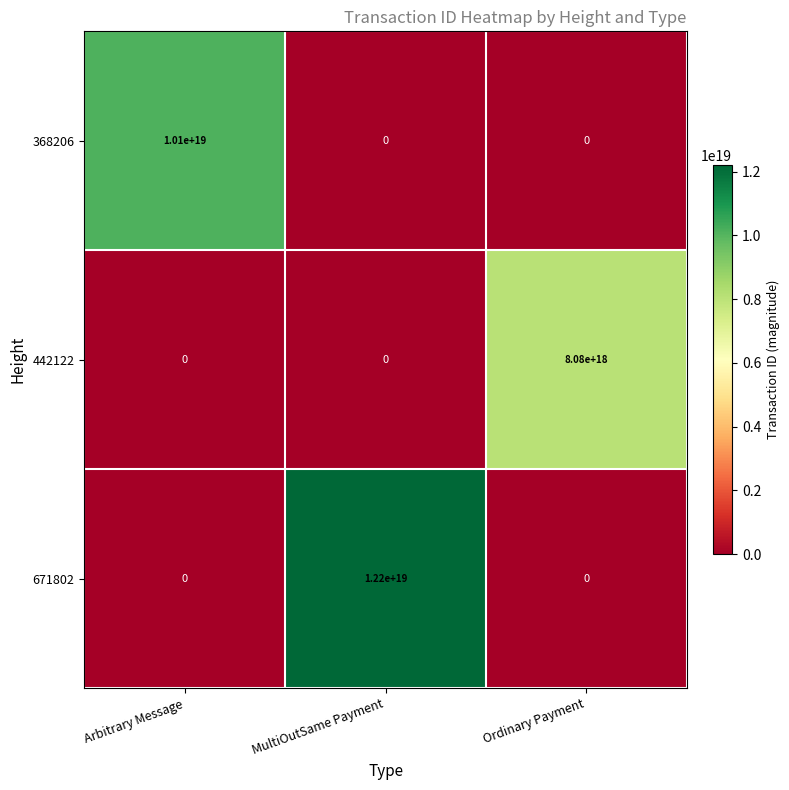

At which label does 442122 reach its peak?

Ordinary Payment